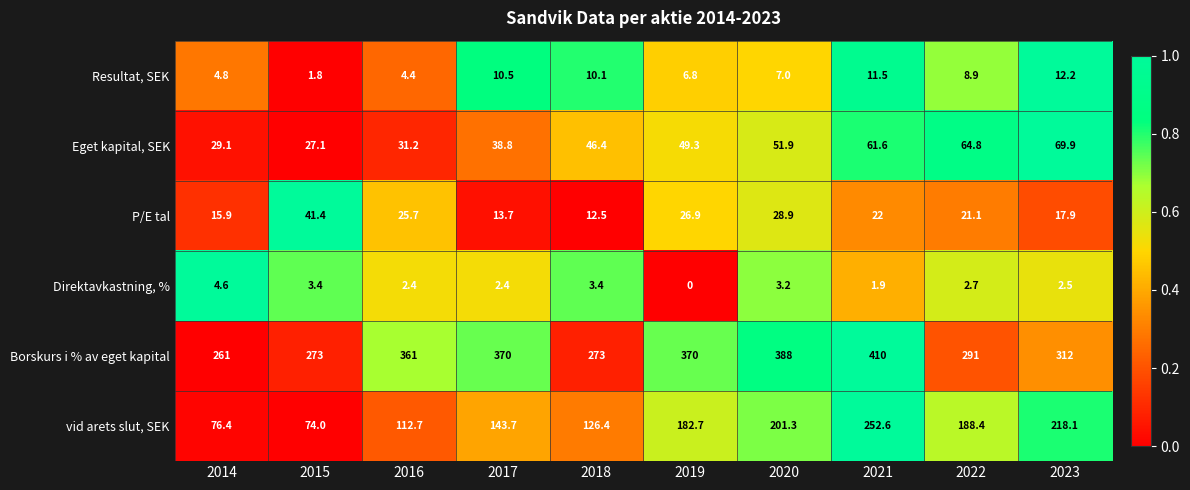

What is the sum of all Borskurs i % av eget kapital values?

3309.0